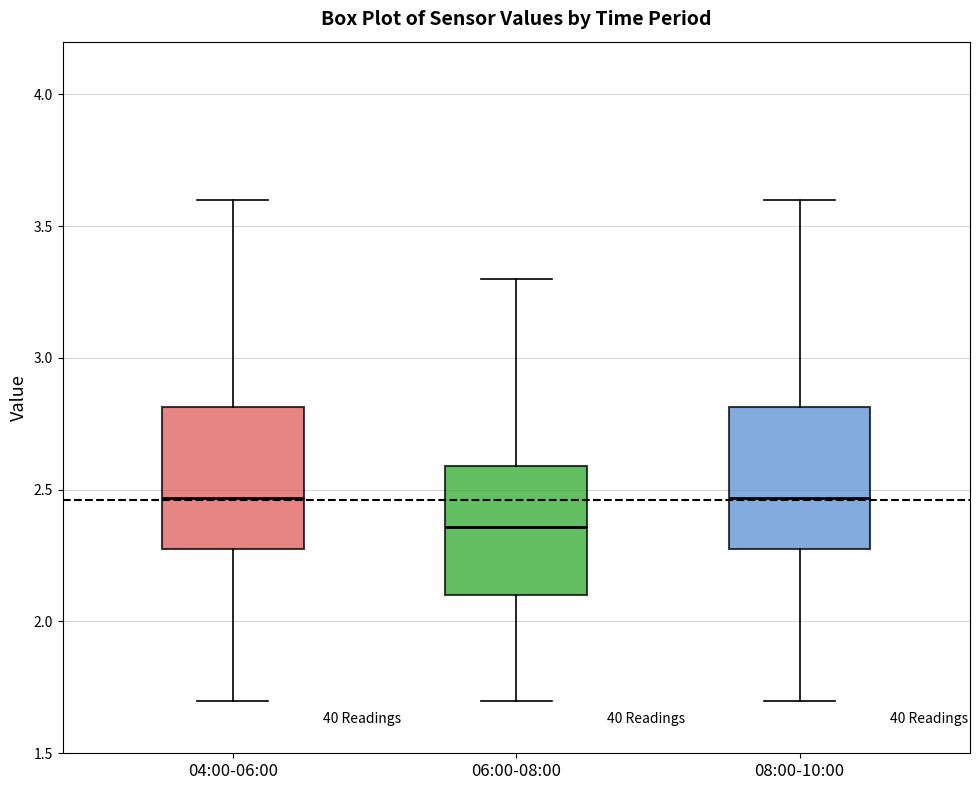

Reading left to right, transcribe this box plot: for each box, give where its median line is, the range the box spans, and where its two whiskers end, as read against the y-axis. The values are not printed on the chart, so give them approximately, as read against the axis.

04:00-06:00: median 2.45, box 2.30 to 2.80, whiskers 1.70 to 3.60
06:00-08:00: median 2.35, box 2.10 to 2.60, whiskers 1.70 to 3.30
08:00-10:00: median 2.45, box 2.30 to 2.80, whiskers 1.70 to 3.60